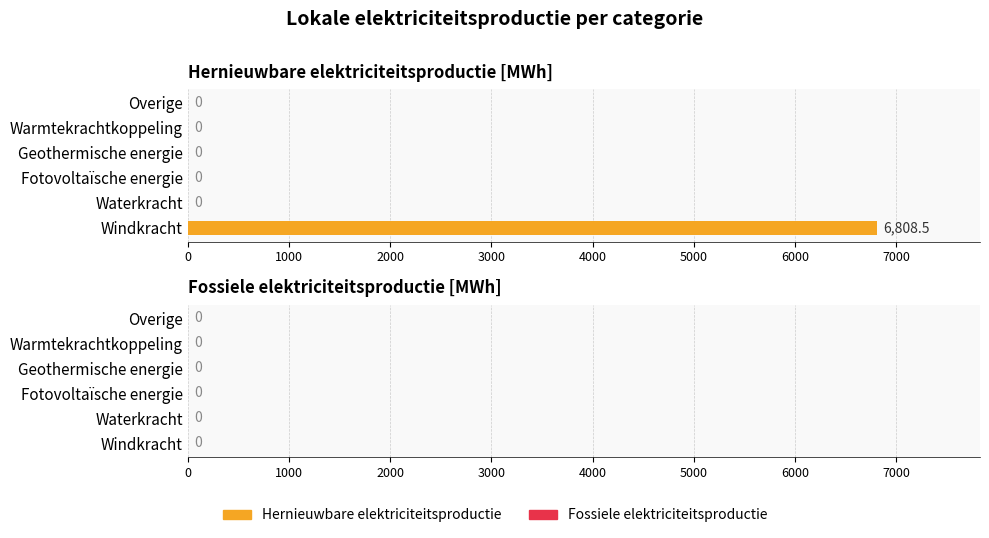

What is the greatest value displayed?

6808.5